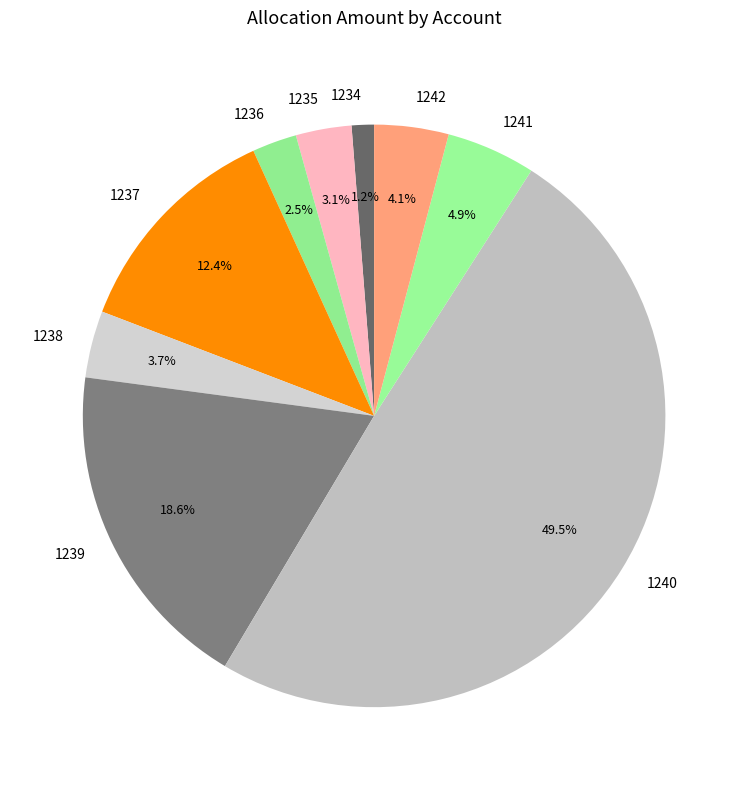

What is the ratio of the value at 1237 to the value at 1241?

2.5